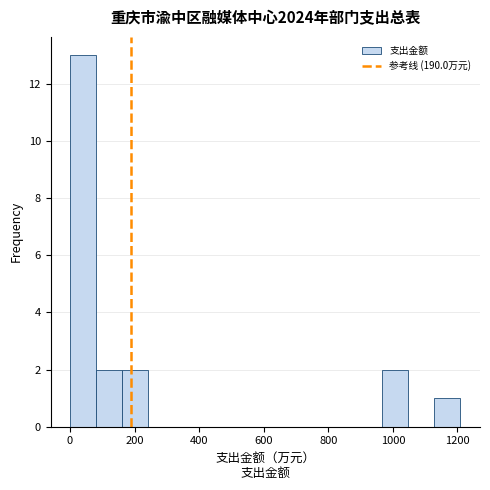

What is the height of the bar covering 80 to 160 on the x-axis? Neither the bar edges nor the heights are printed on the chart, so give them approximately, as read against the axes.

2